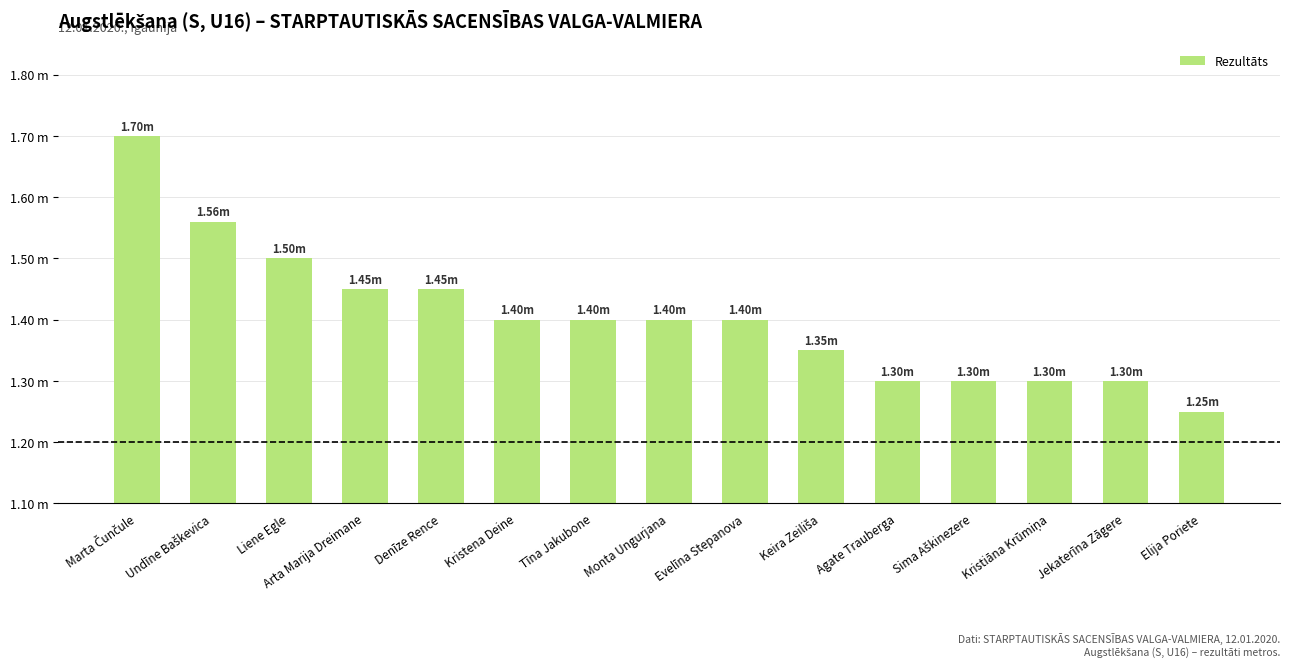

The value at Marta Čunčule is 1.7. True or false?

True